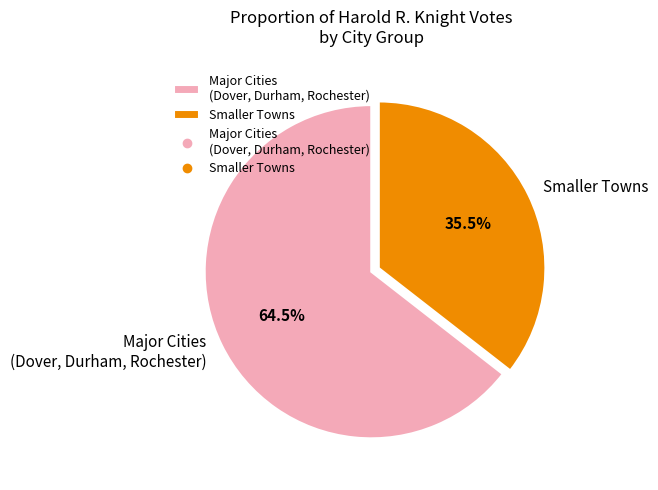

Which has a higher value, Major Cities (Dover, Durham, Rochester) or Smaller Towns?

Major Cities (Dover, Durham, Rochester)